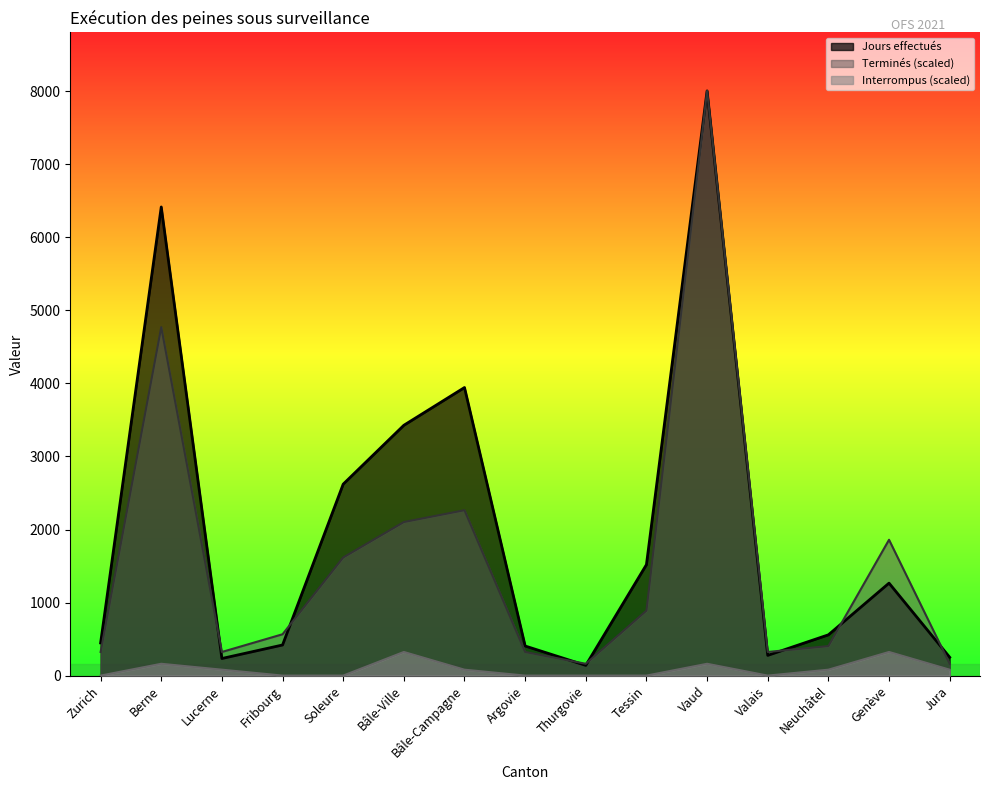

At which category is the sum across all series the highest?

Vaud